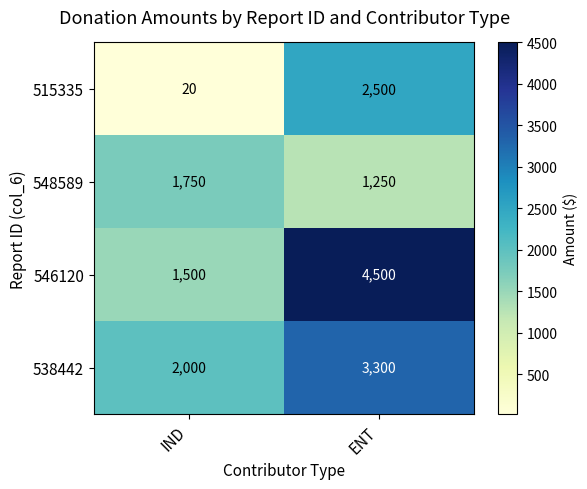

Which series has the largest range (max minus min)?

546120